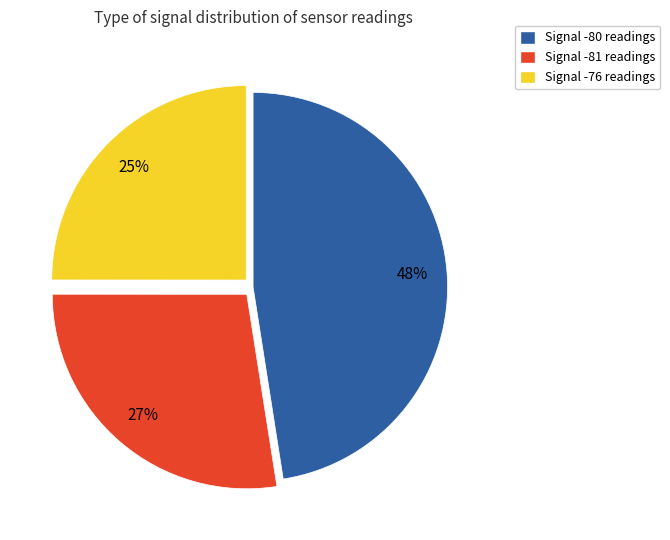

True or false: Signal -80 readings accounts for 54% of the total.

False